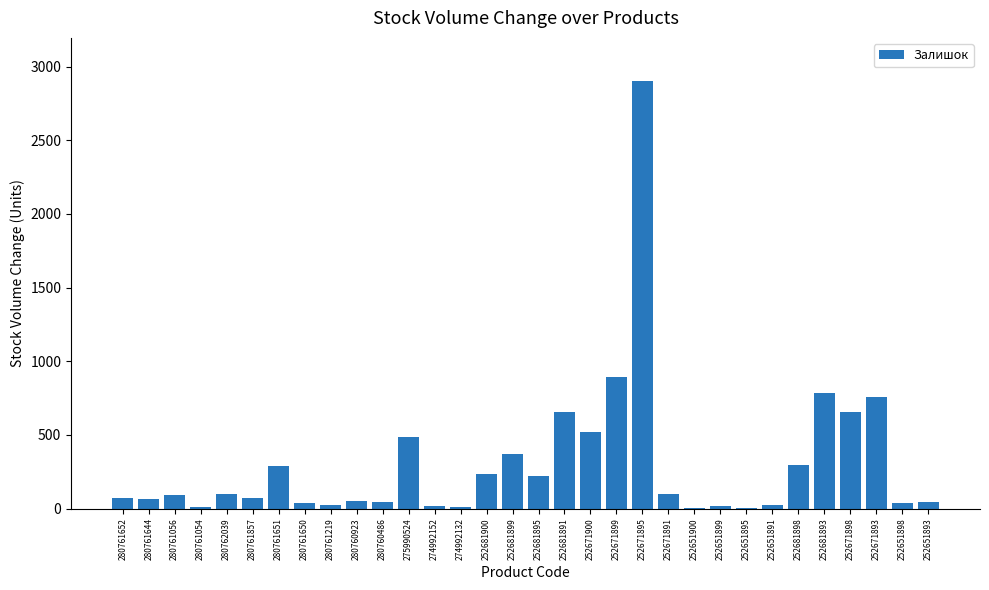

What is the maximum value shown in the chart?

2904